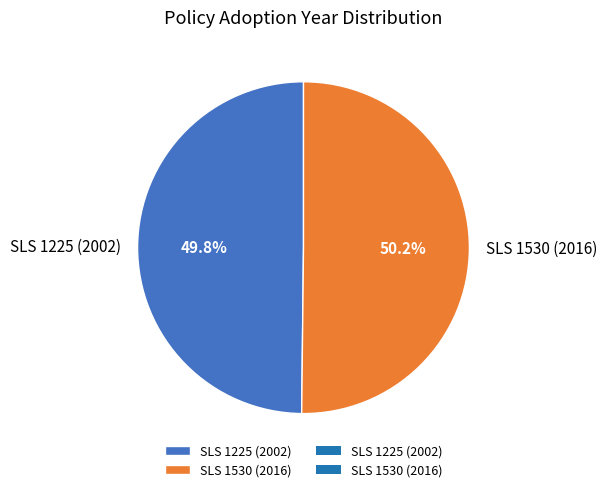

Is there a majority slice in this chart?

Yes